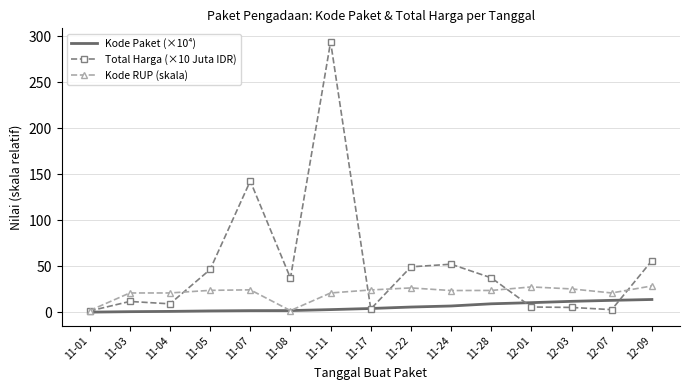

Is the value of Kode RUP (skala) at 11-24 greater than the value of Kode Paket (×10⁴) at 12-09?

Yes